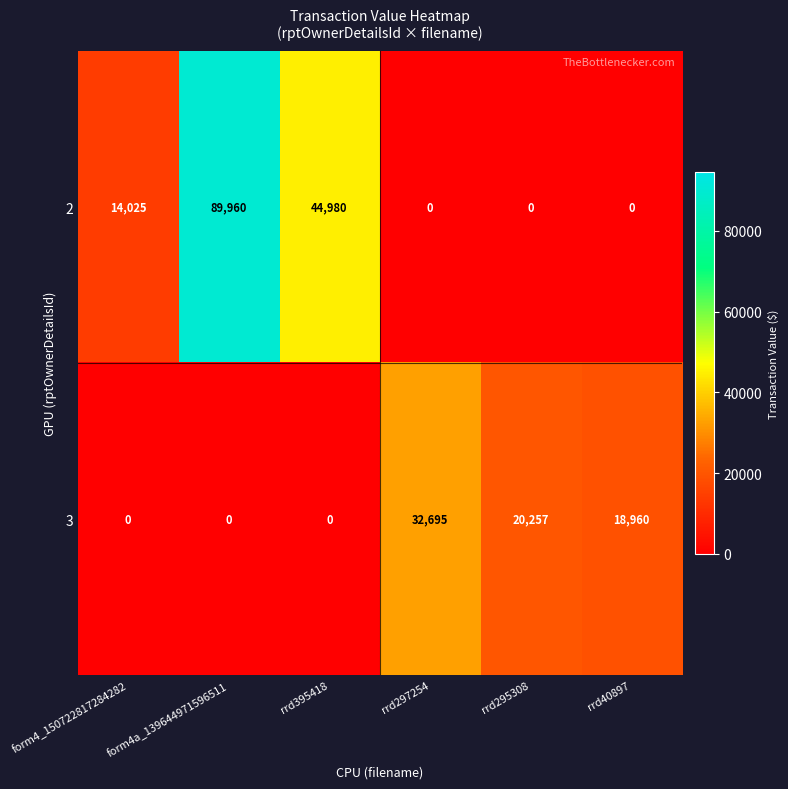

Where is 2 nearest to the value 44980?

rrd395418